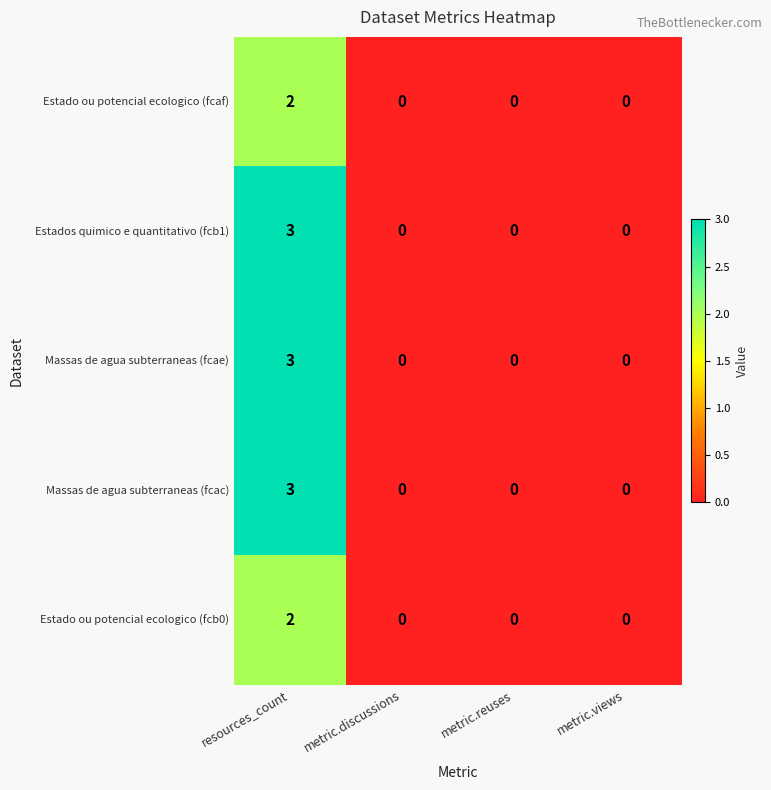

The Estado ou potencial ecologico (fcaf) series shows 0 at metric.reuses. True or false?

True